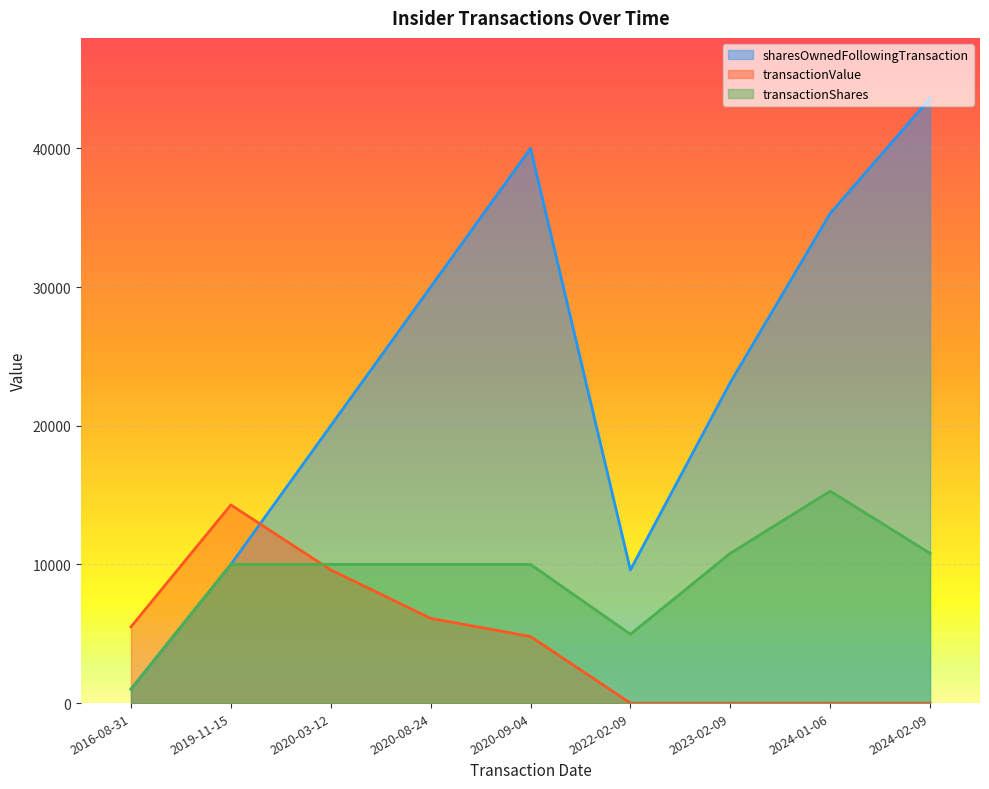

Reading left to right, list all the values displayed in this chart.

sharesOwnedFollowingTransaction: 2016-08-31=1000	2019-11-15=10000	2020-03-12=20000	2020-08-24=30000	2020-09-04=40000	2022-02-09=9602	2023-02-09=23116	2024-01-06=35308	2024-02-09=43607
transactionValue: 2016-08-31=5500	2019-11-15=14290	2020-03-12=9600	2020-08-24=6112	2020-09-04=4800	2022-02-09=0	2023-02-09=0	2024-01-06=0	2024-02-09=0
transactionShares: 2016-08-31=1000	2019-11-15=10000	2020-03-12=10000	2020-08-24=10000	2020-09-04=10000	2022-02-09=4966	2023-02-09=10800	2024-01-06=15285	2024-02-09=10800